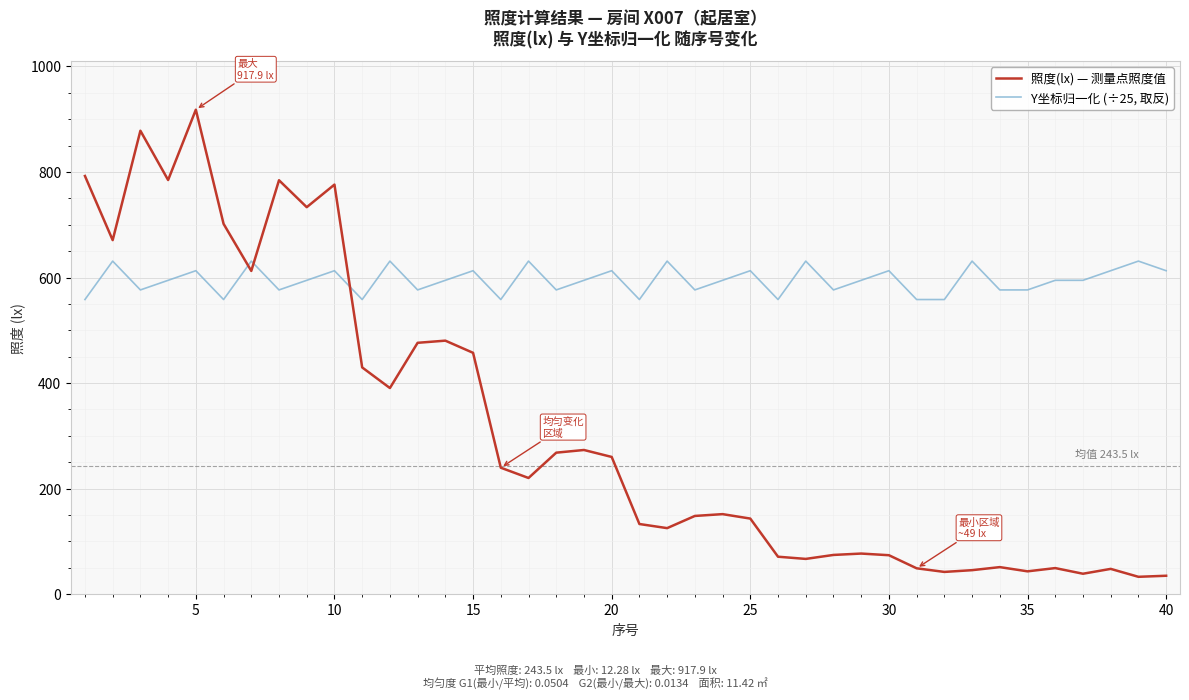

What is the highest value of the Y坐标归一化 (÷25, 取反) series?

631.1